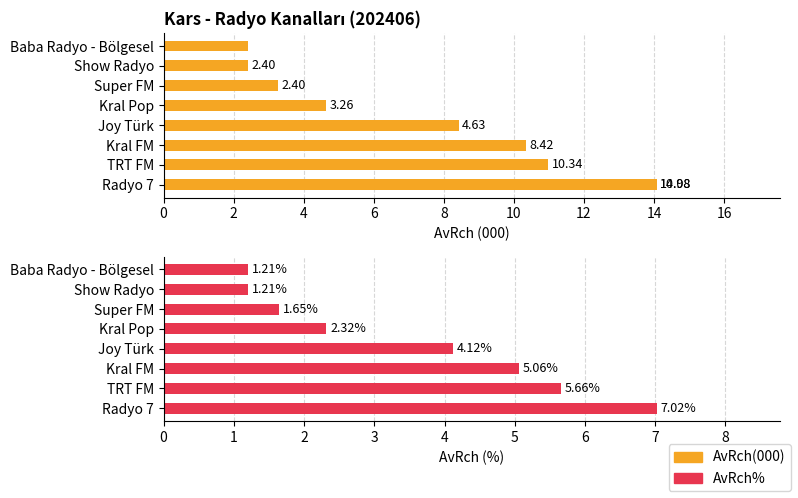

List the series in order of their peak value, highest first.

AvRch(000), AvRch%